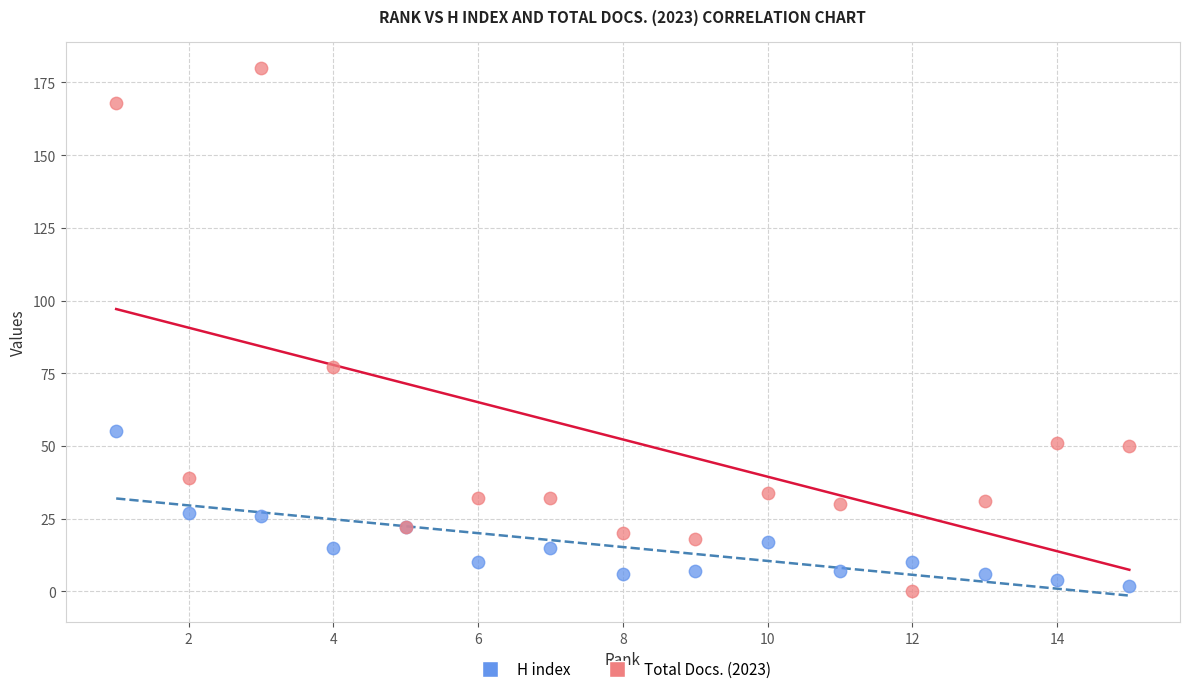

In the Total Docs. (2023) series, what Y value is closest to 90?

77